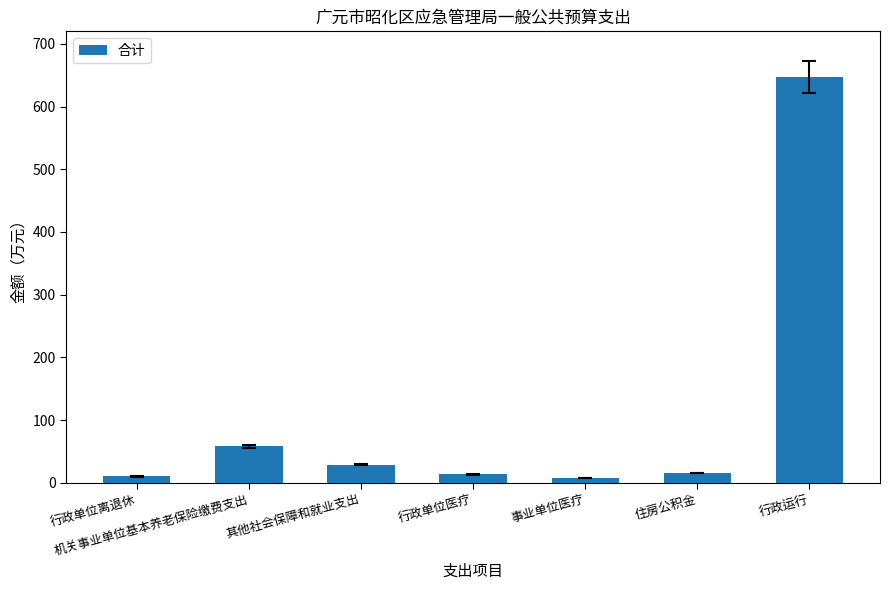

Between 事业单位医疗 and 机关事业单位基本养老保险缴费支出, which is larger?

机关事业单位基本养老保险缴费支出